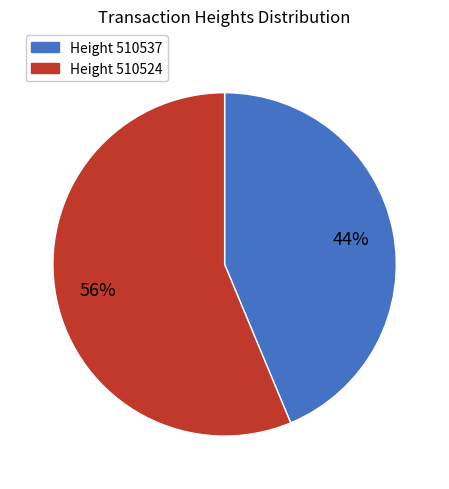

Which category has the smallest portion of the pie?

Height 510537